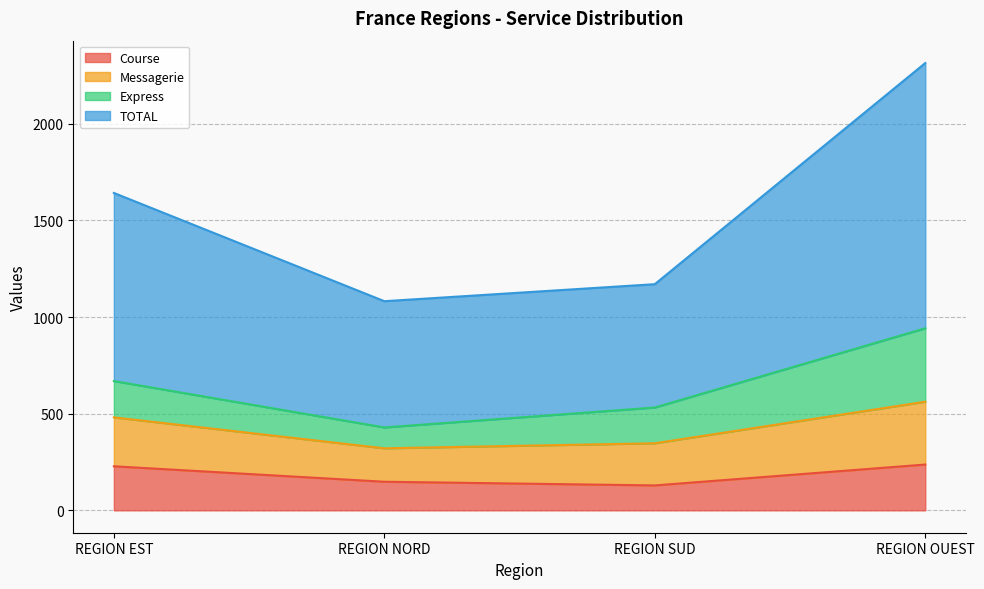

Is it true that Course equals 148 at REGION NORD?

True